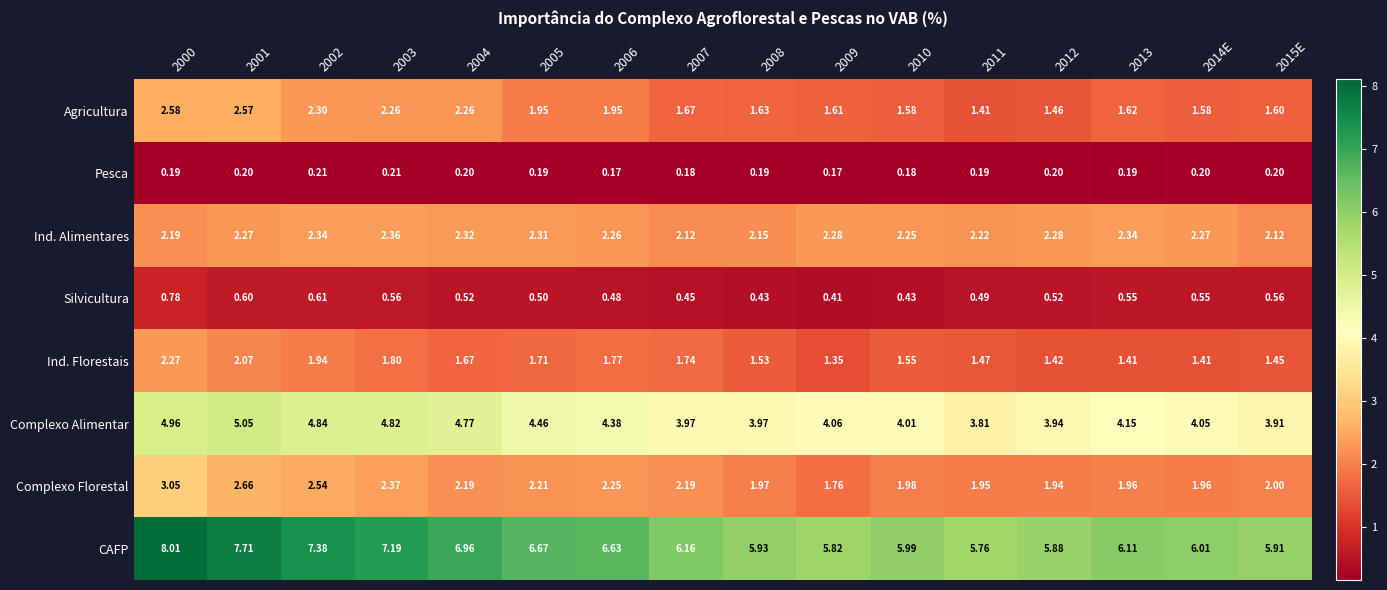

Which series has the largest total across all categories?

CAFP